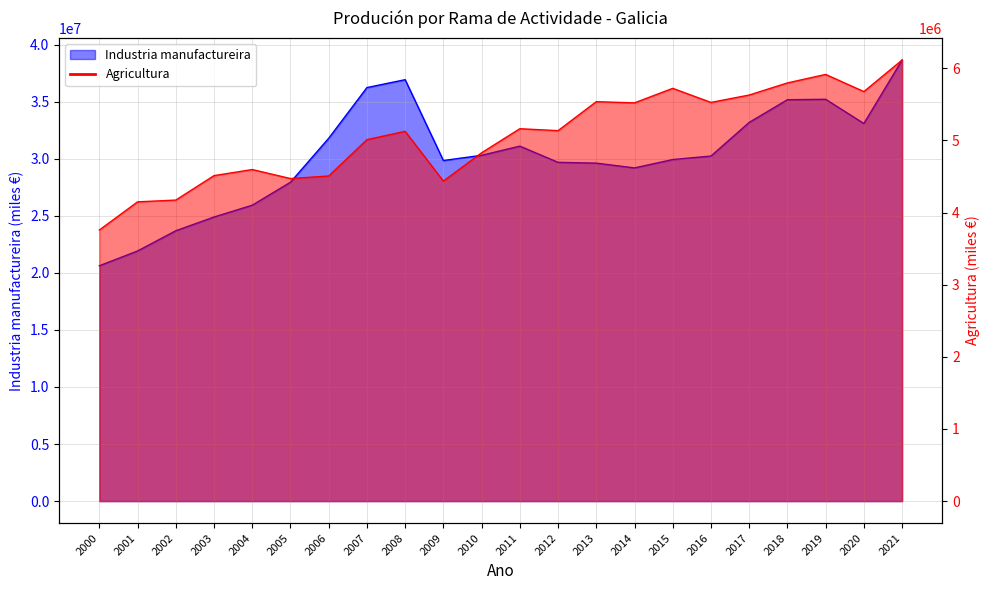

Where is Industria manufactureira nearest to the value 29629742?

2013